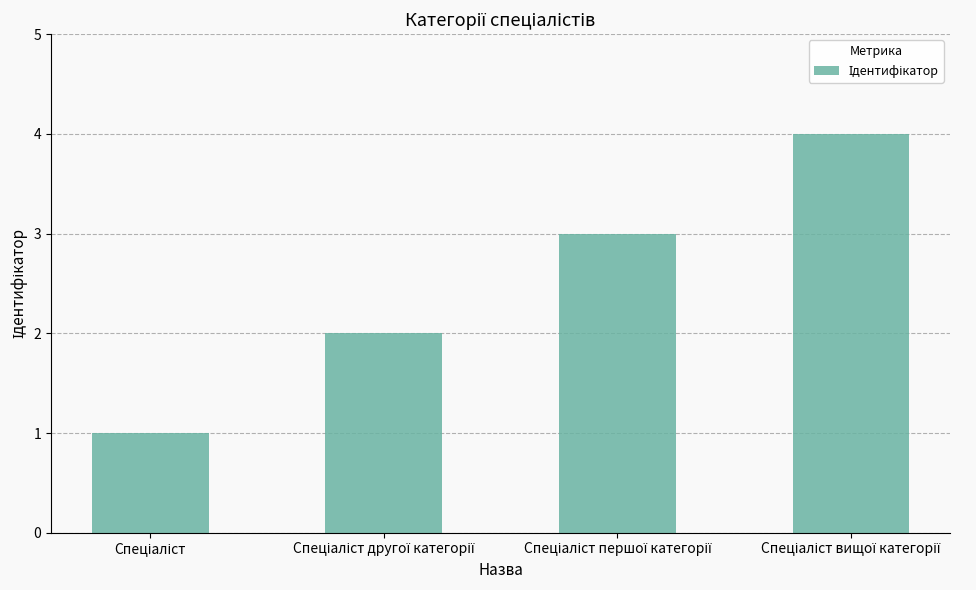

What is the sum of all values?

10